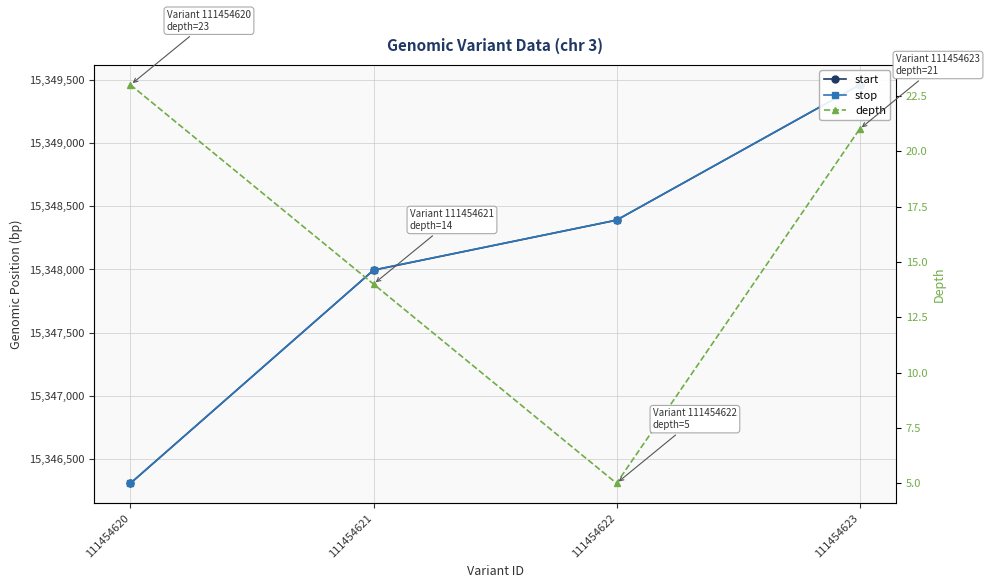

How many values in the start series exceed 15348389?

1